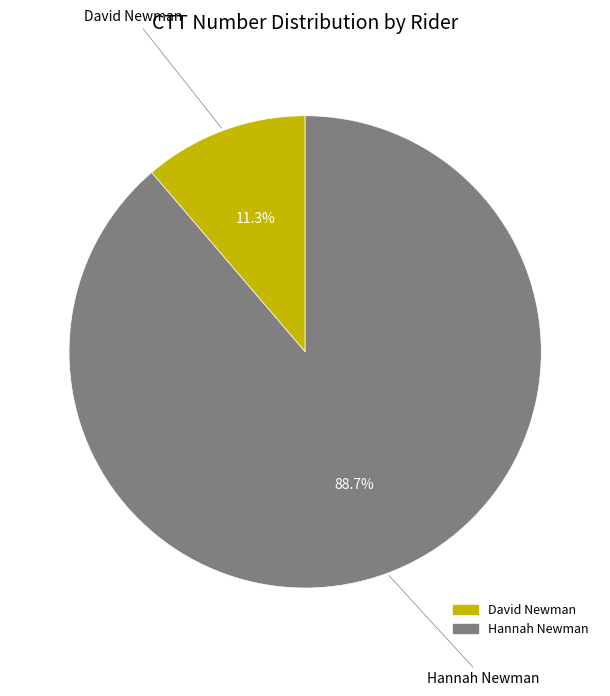

Count the number of slices in the pie.

2